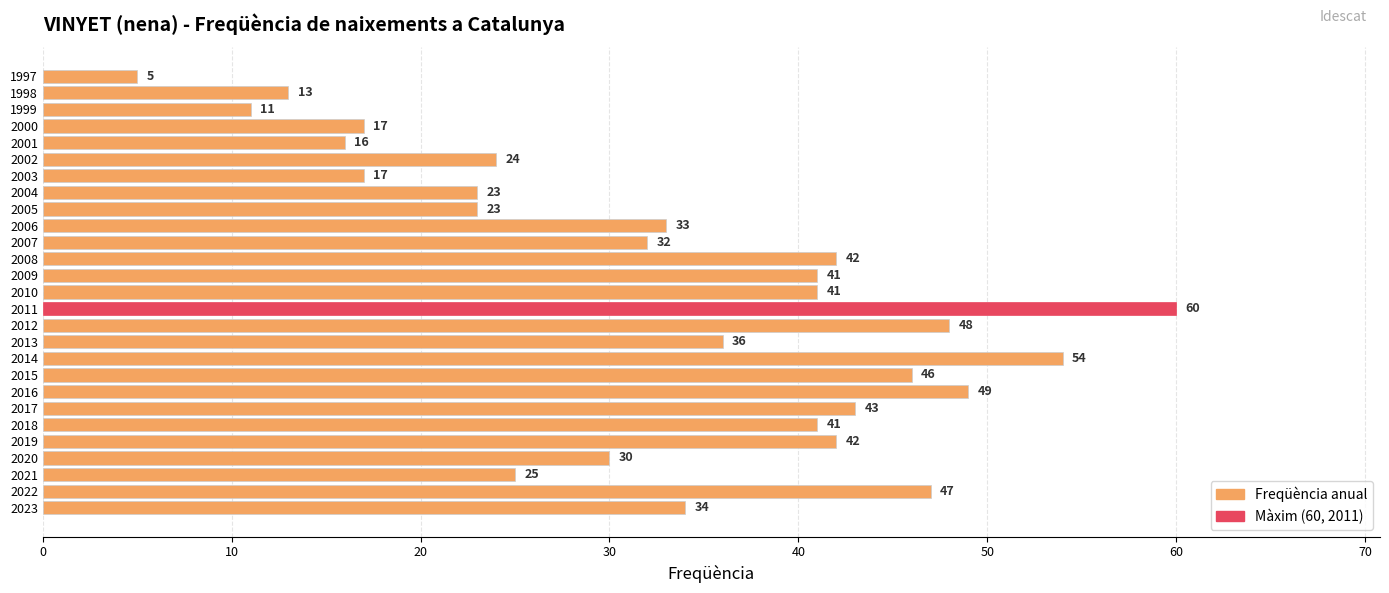

The value at 2002 is 16. True or false?

False